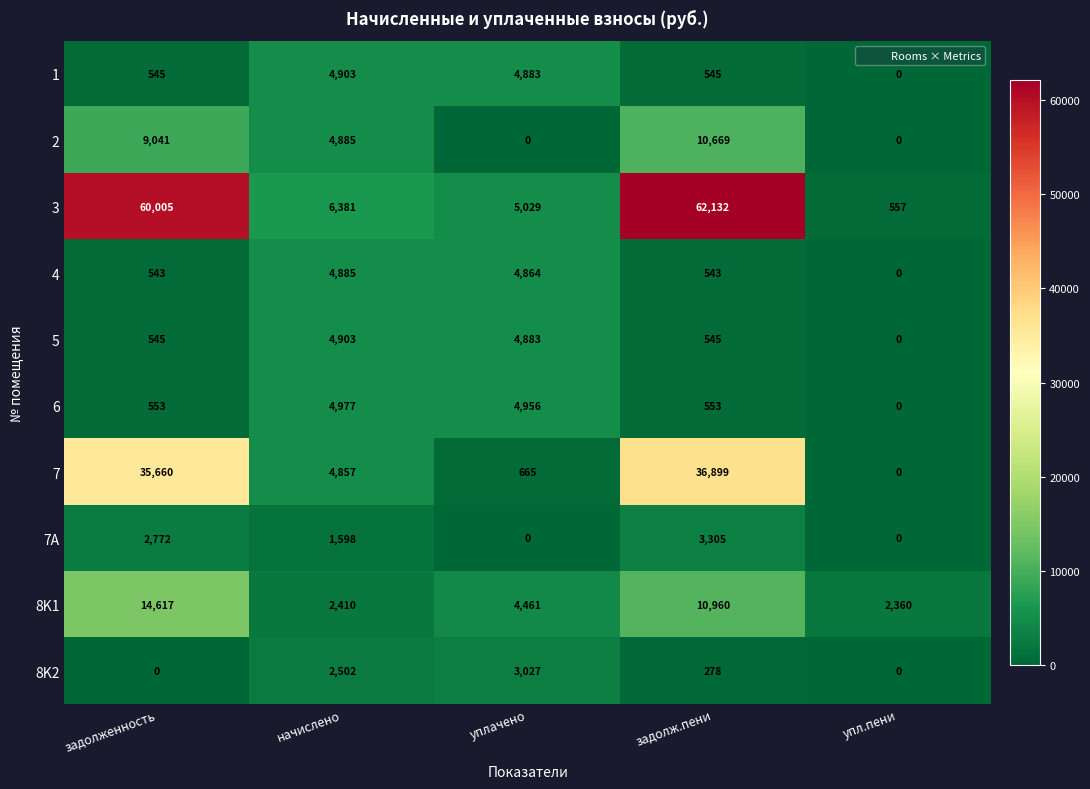

Is it true that 3 equals 62132 at задолж.пени?

True